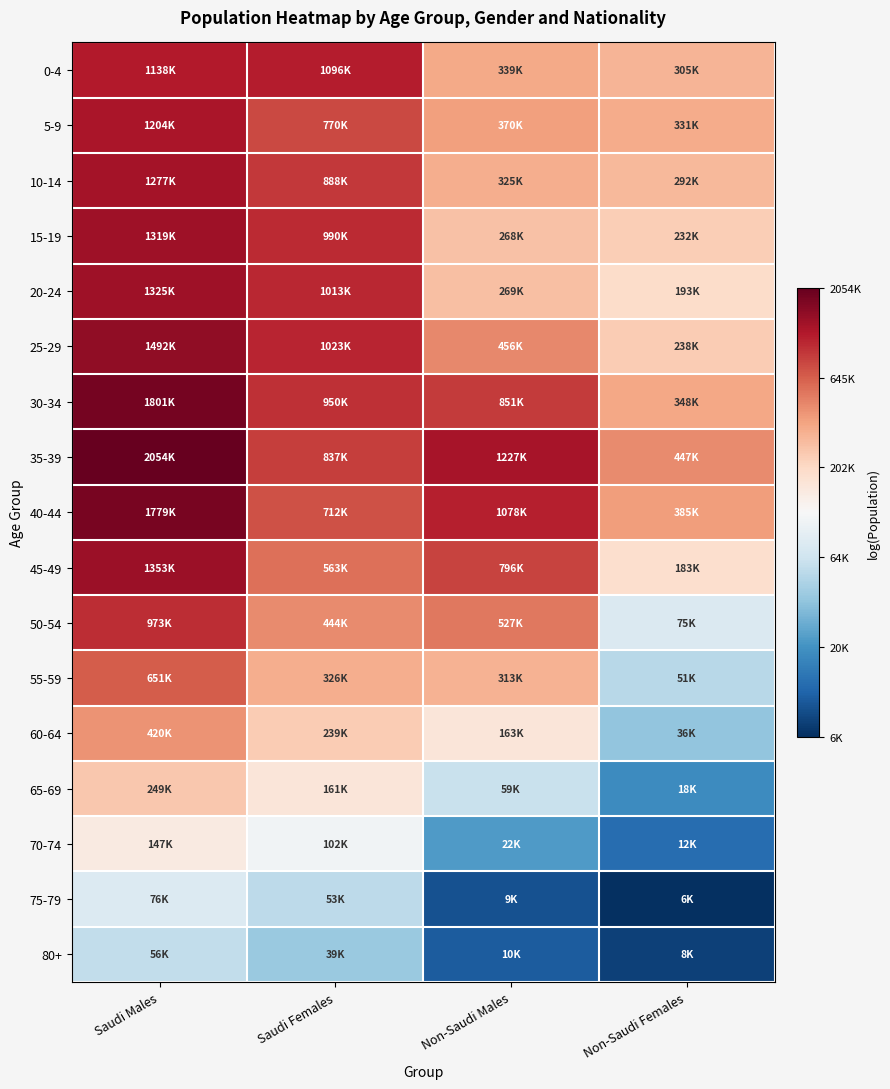

At Saudi Males, list the series in order from largest to smallest.

35-39, 30-34, 40-44, 25-29, 45-49, 20-24, 15-19, 10-14, 5-9, 0-4, 50-54, 55-59, 60-64, 65-69, 70-74, 75-79, 80+